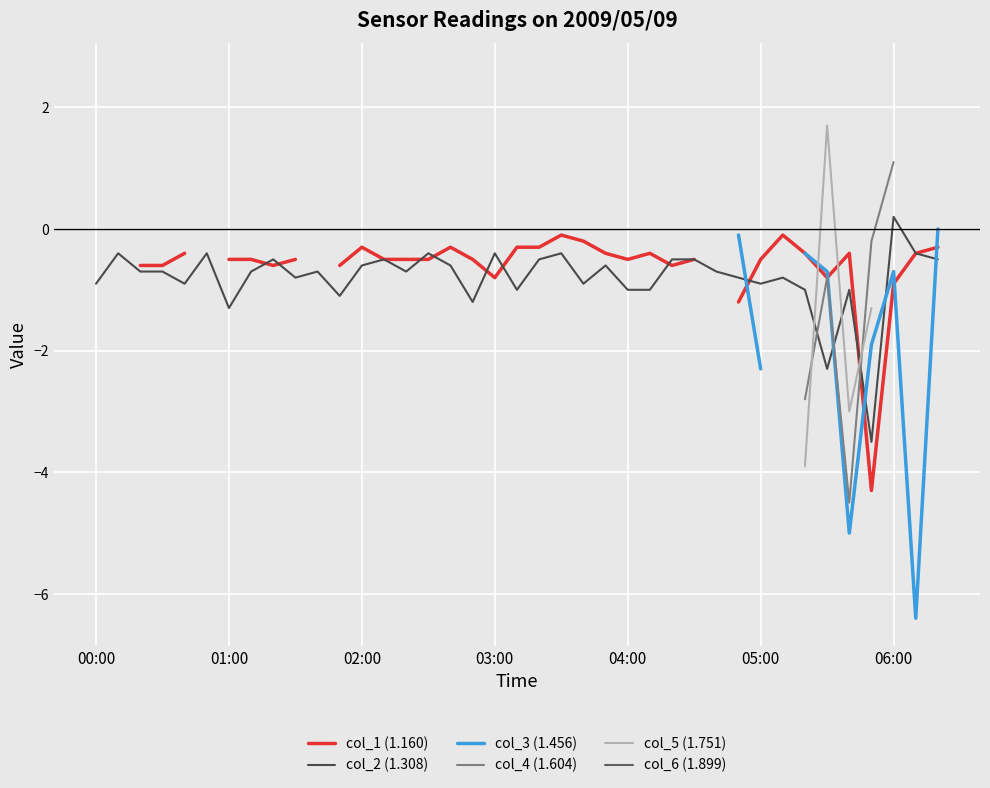

True or false: col_2 (1.308) has a value of -0.9 at 00:00.

True